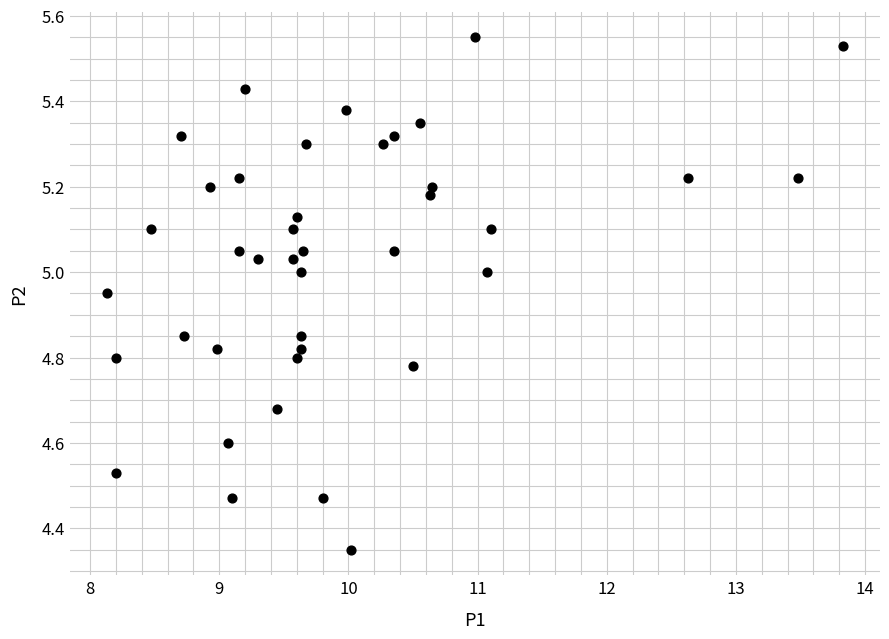

What is the range of Y values (max minus min)?

1.2